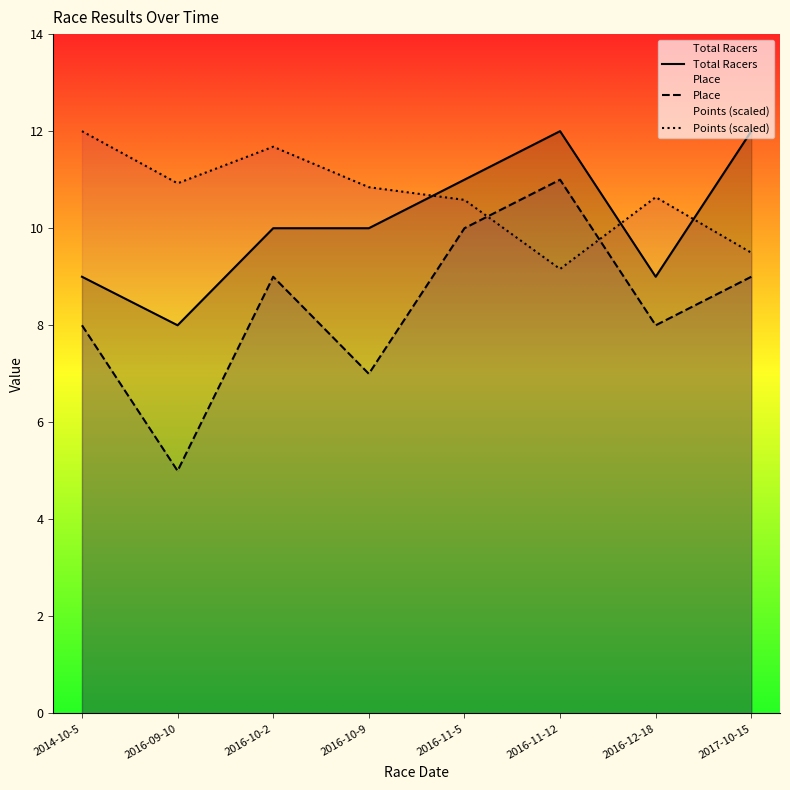

Which category has the lowest value in the Points (scaled) series?

2016-11-12